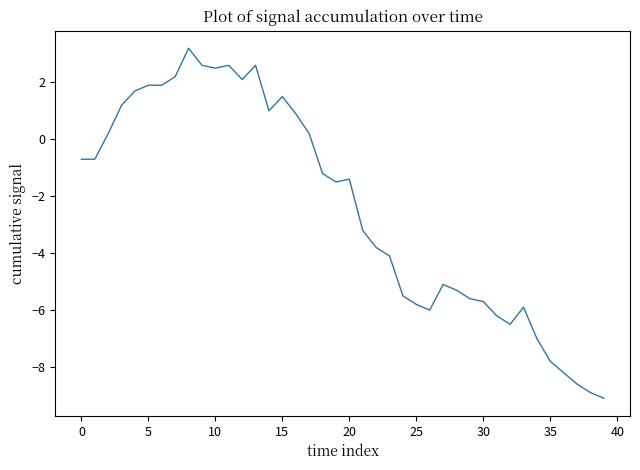

What is the difference between the maximum and minimum values?

12.3